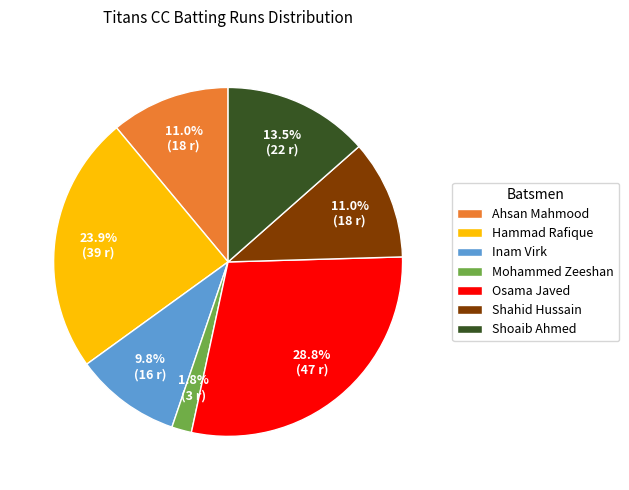

Is there any slice that represents more than half of the pie?

No